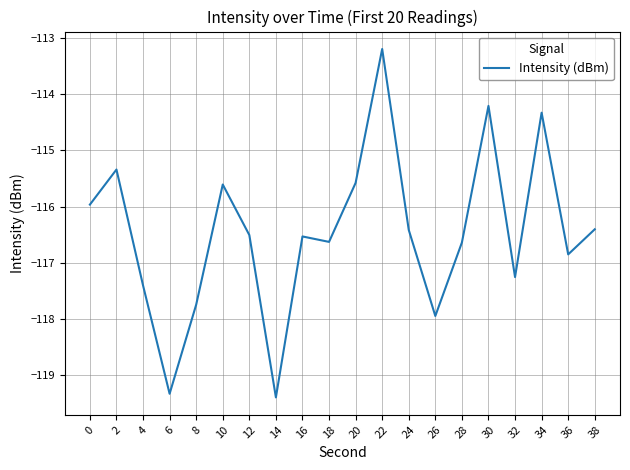

What is the difference between the maximum and minimum values?

6.2